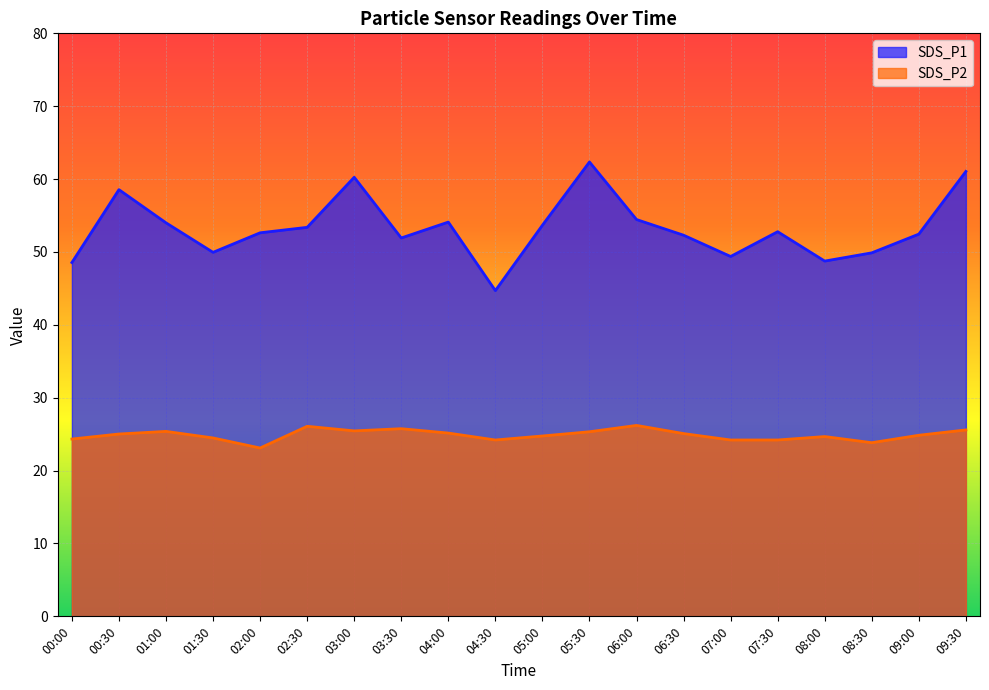

At which category does SDS_P1 reach its first local peak?

00:30